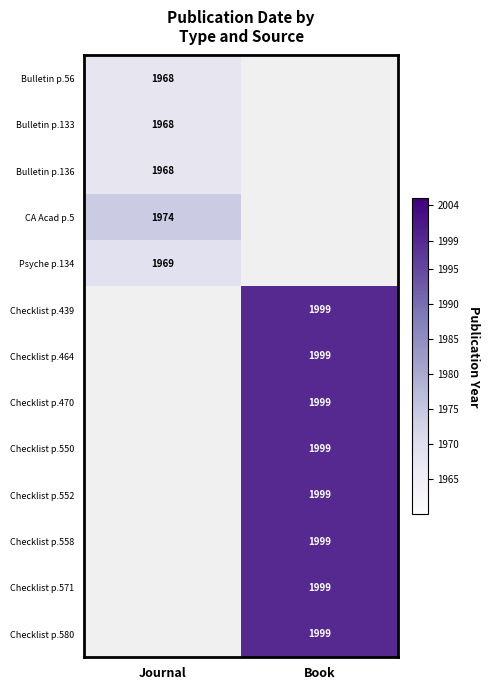

The value of Checklist p.464 at Book is 1999. True or false?

True